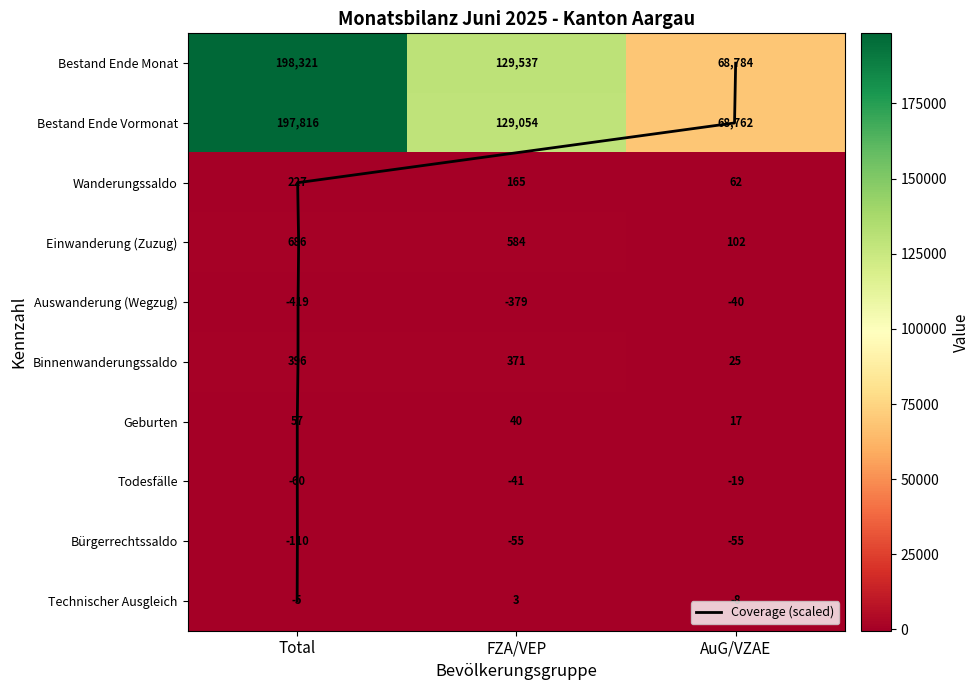

How many data points does each series have?

3